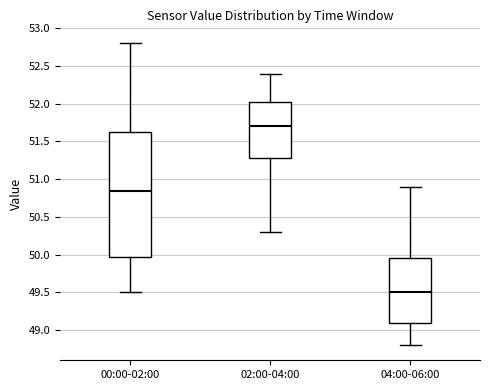

Reading left to right, transcribe this box plot: for each box, give where its median line is, the range the box spans, and where its two whiskers end, as read against the y-axis. The values are not printed on the chart, so give them approximately, as read against the axis.

00:00-02:00: median 50.85, box 50.00 to 51.65, whiskers 49.50 to 52.80
02:00-04:00: median 51.70, box 51.30 to 52.05, whiskers 50.30 to 52.40
04:00-06:00: median 49.50, box 49.10 to 49.95, whiskers 48.80 to 50.90